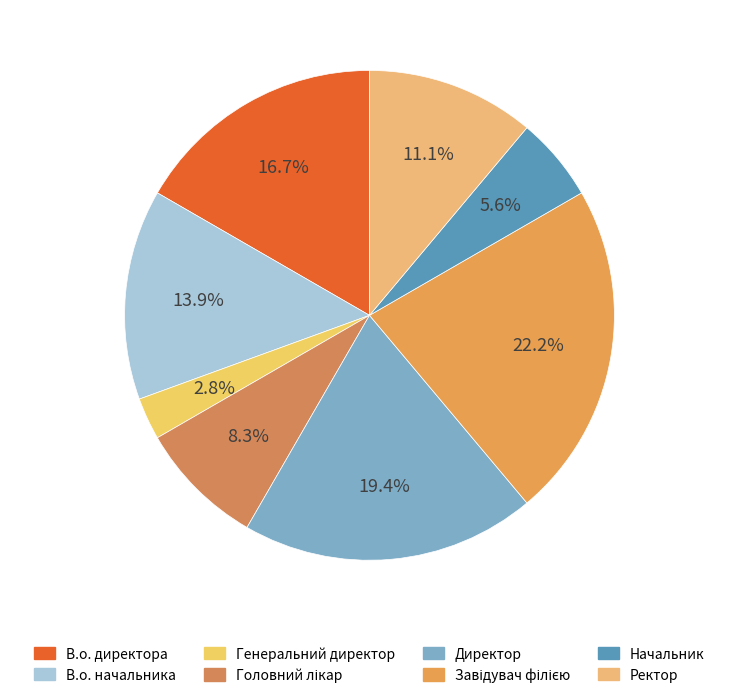

Count the number of slices in the pie.

8